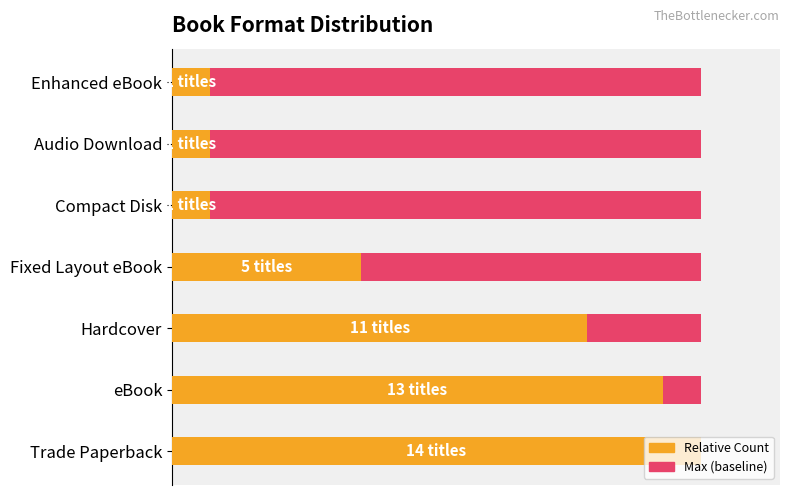

The Relative Count series shows 35.7 at Fixed Layout eBook. True or false?

True